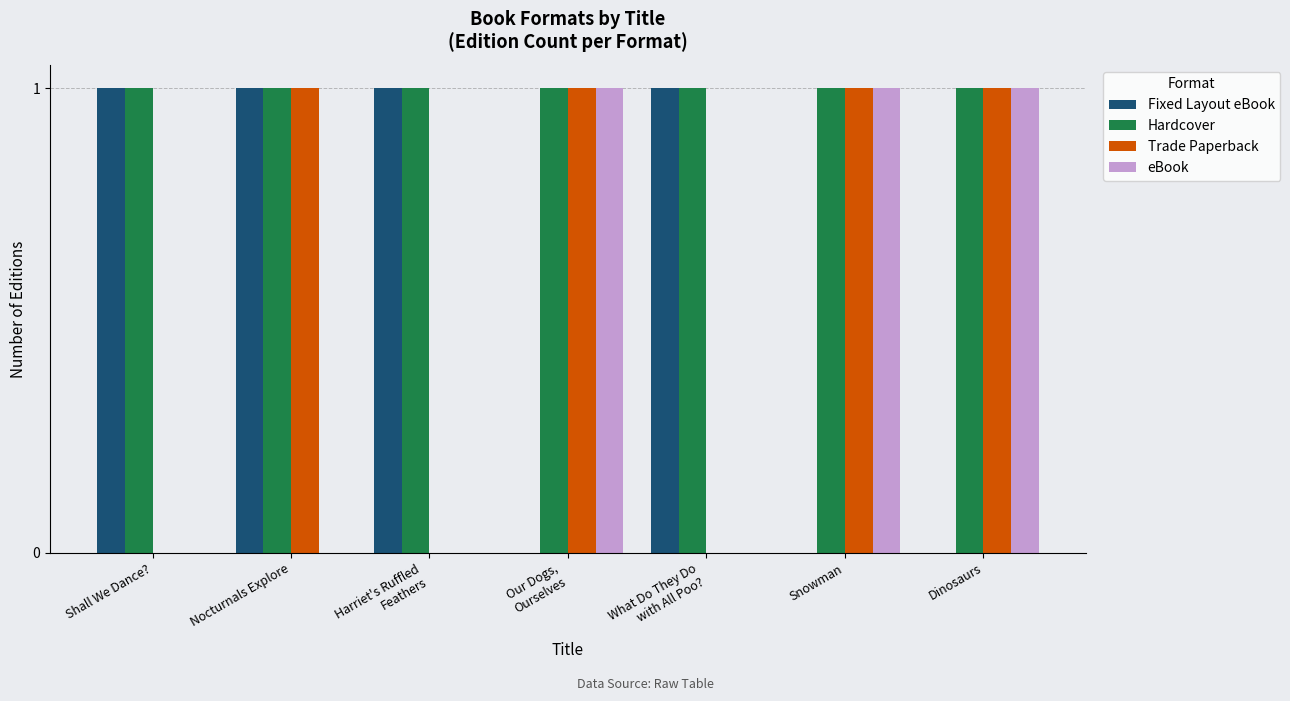

How many series are shown in this chart?

4